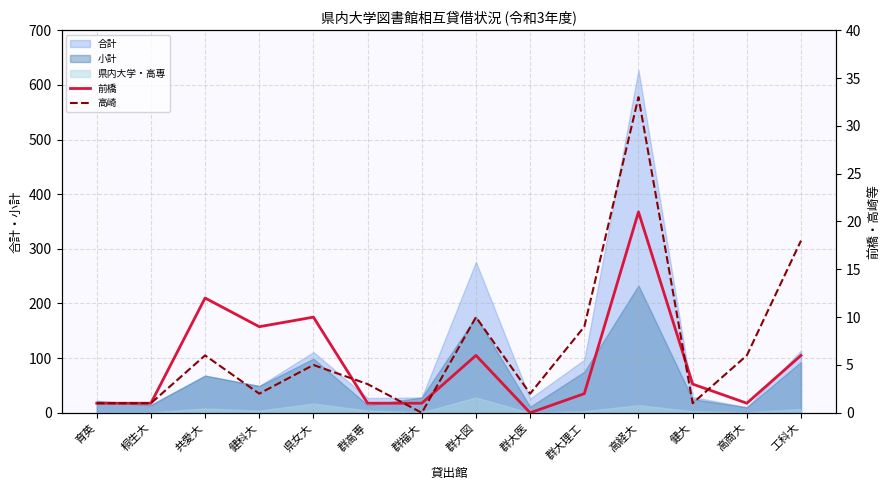

What is the difference between the 高崎 values at 高商大 and 健科大?

4